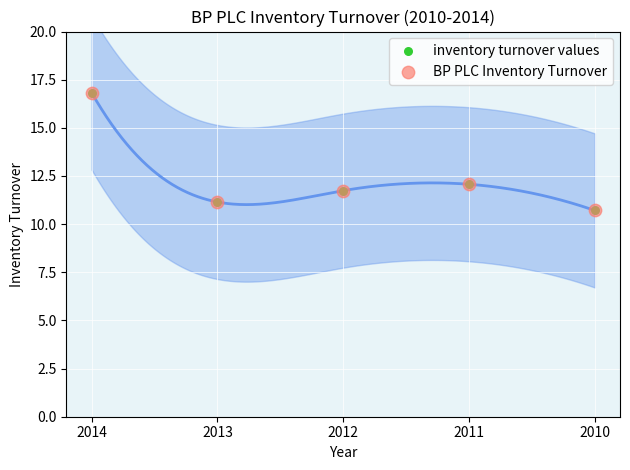

Which series has the widest spread of Y values?

inventory turnover values